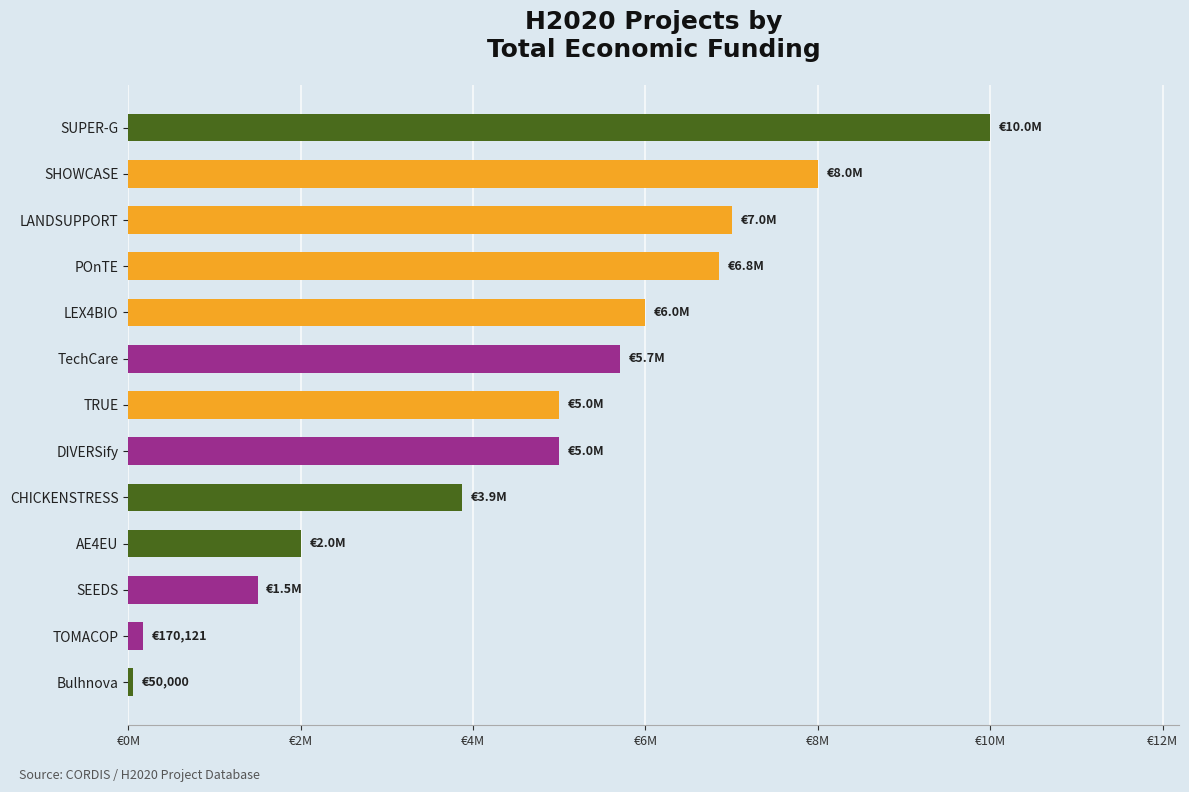

Are the bars horizontal?

Yes